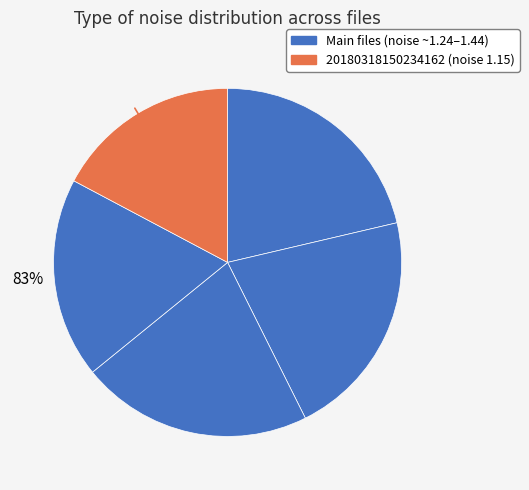

To the nearest percent, what is the difference between the largest and smallest slice percentages?

4%